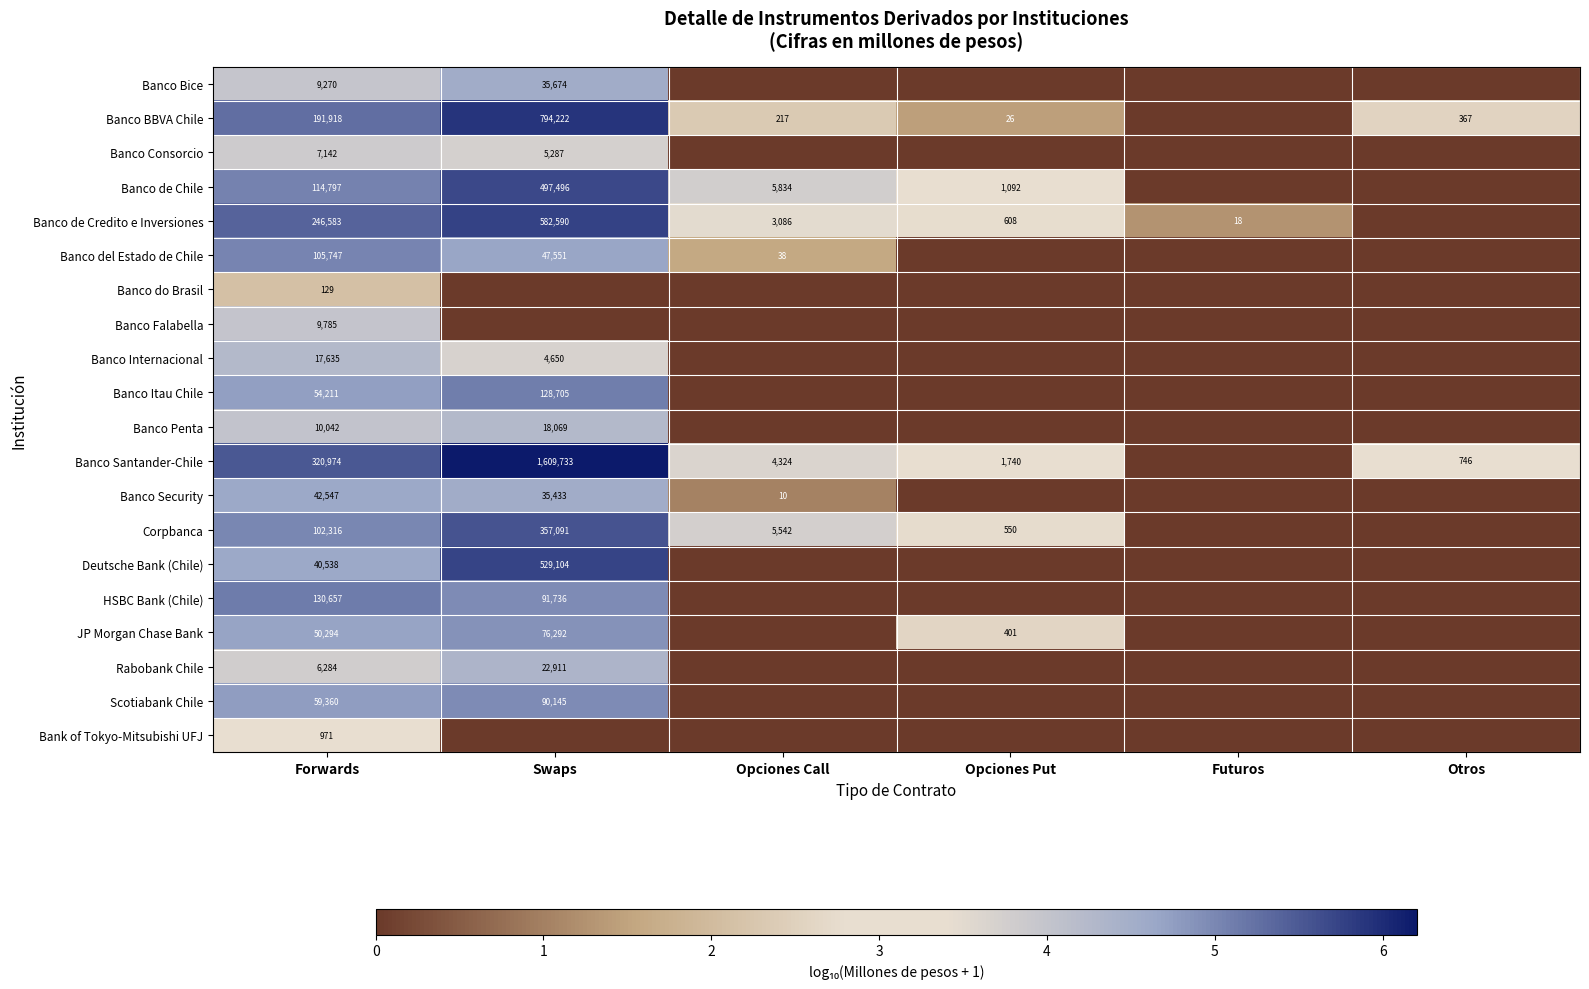

Is it true that Banco de Credito e Inversiones equals 608 at Opciones Put?

True